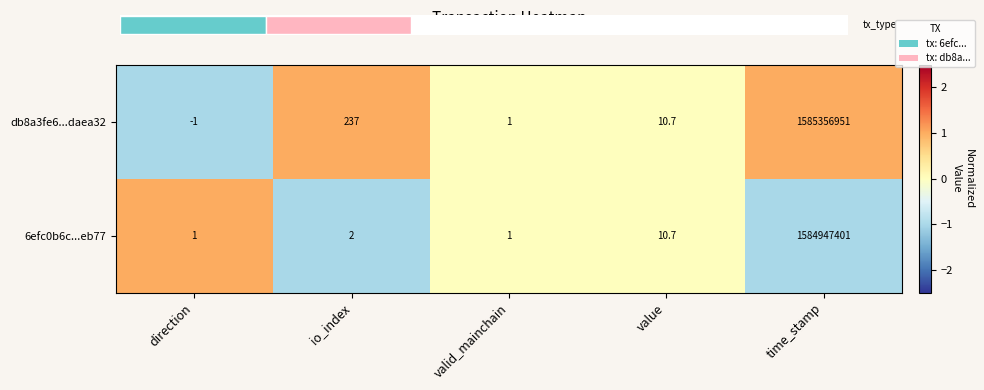

Which category has the highest value across all series?

io_index